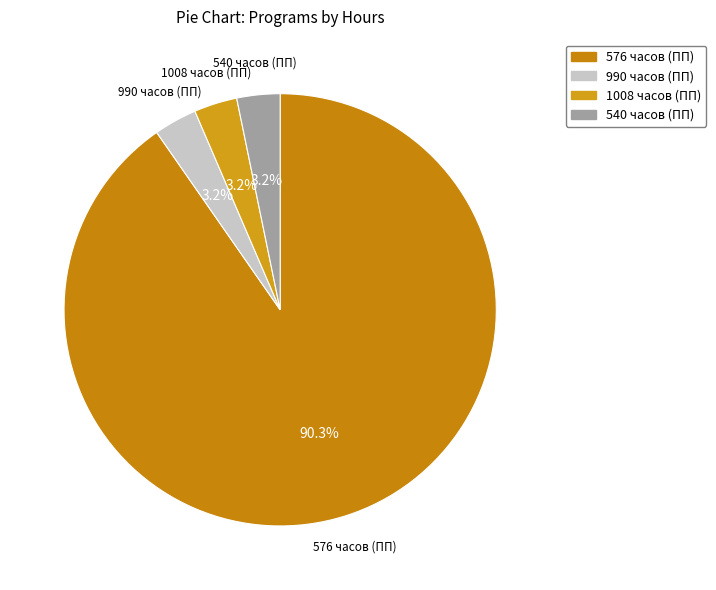

How many segments does this pie chart have?

4